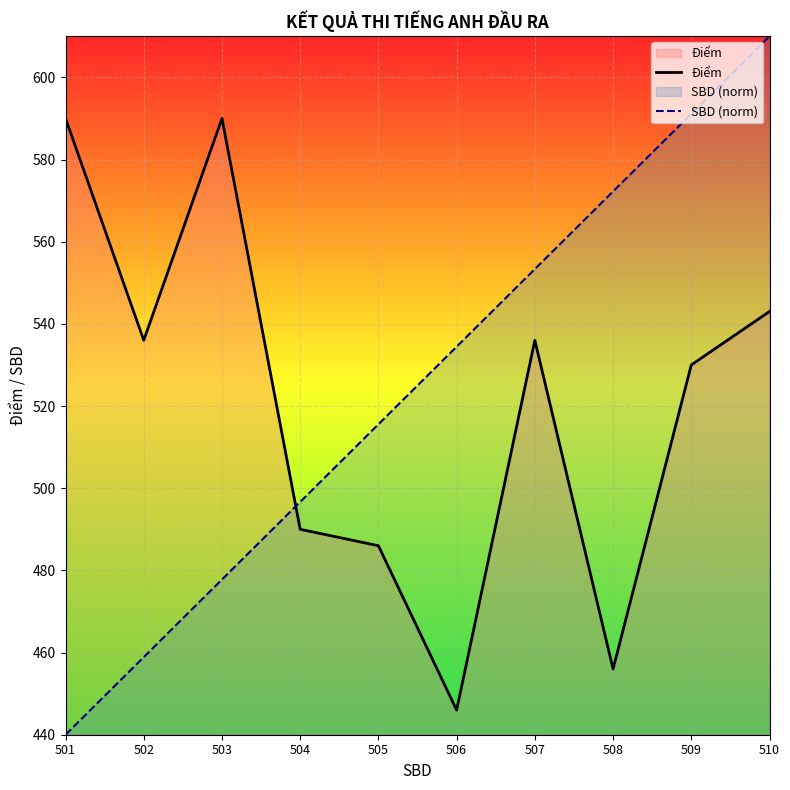

List the labels in order of Điểm value, largest first.

501, 503, 510, 502, 507, 509, 504, 505, 508, 506